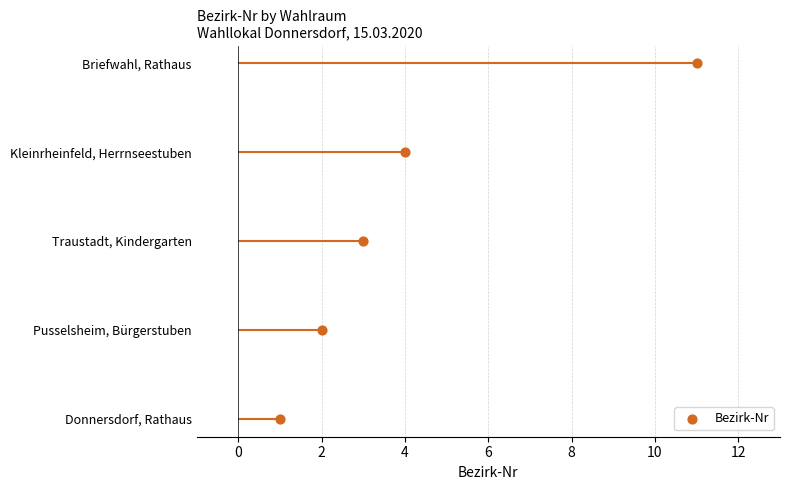

What is the ratio of the value at 4 to the value at 2?

3.0